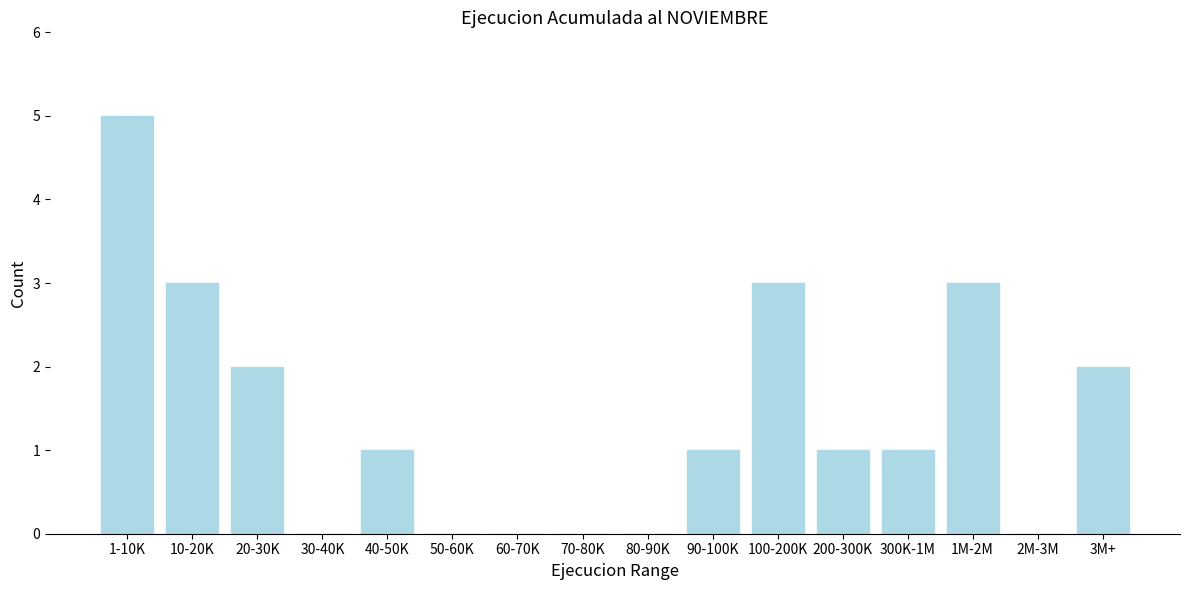

Reading left to right, what are all the values shown in this chart?

1-10K=5	10-20K=3	20-30K=2	30-40K=0	40-50K=1	50-60K=0	60-70K=0	70-80K=0	80-90K=0	90-100K=1	100-200K=3	200-300K=1	300K-1M=1	1M-2M=3	2M-3M=0	3M+=2